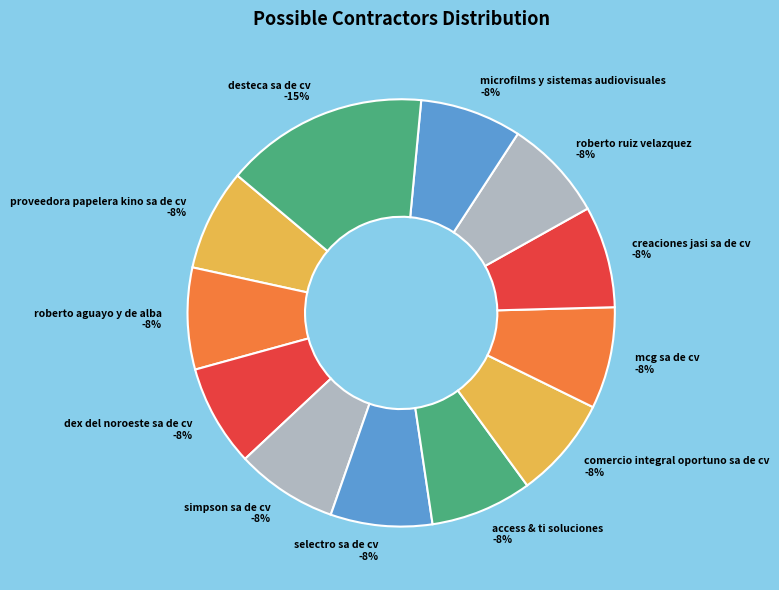

To the nearest percent, what portion does roberto ruiz velazquez represent?

8%